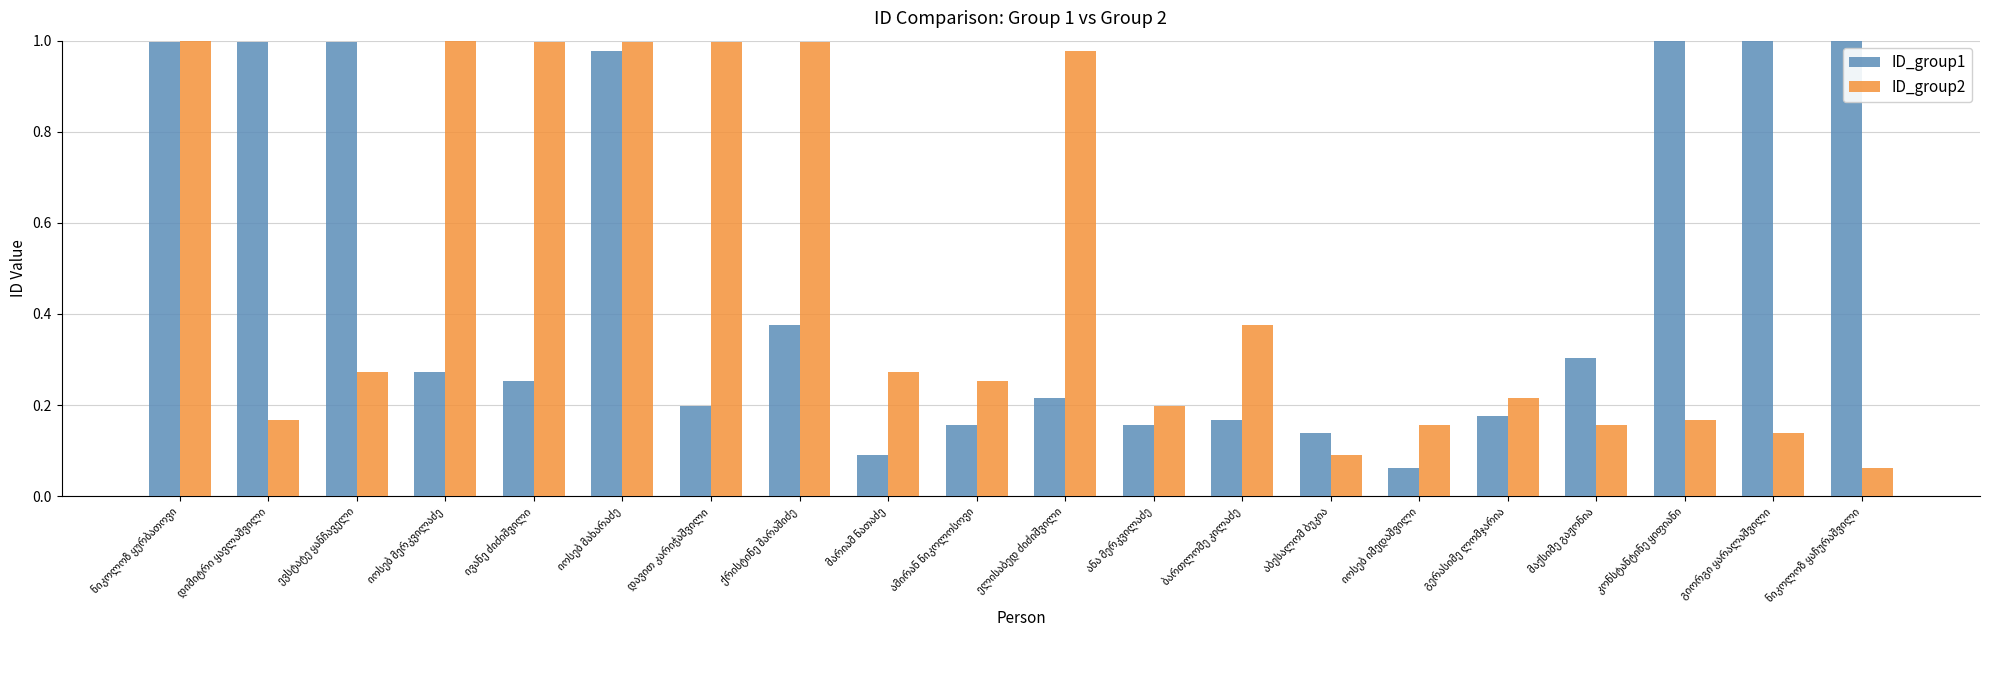

What is the difference between the maximum and minimum values in the ID_group1 series?

0.9